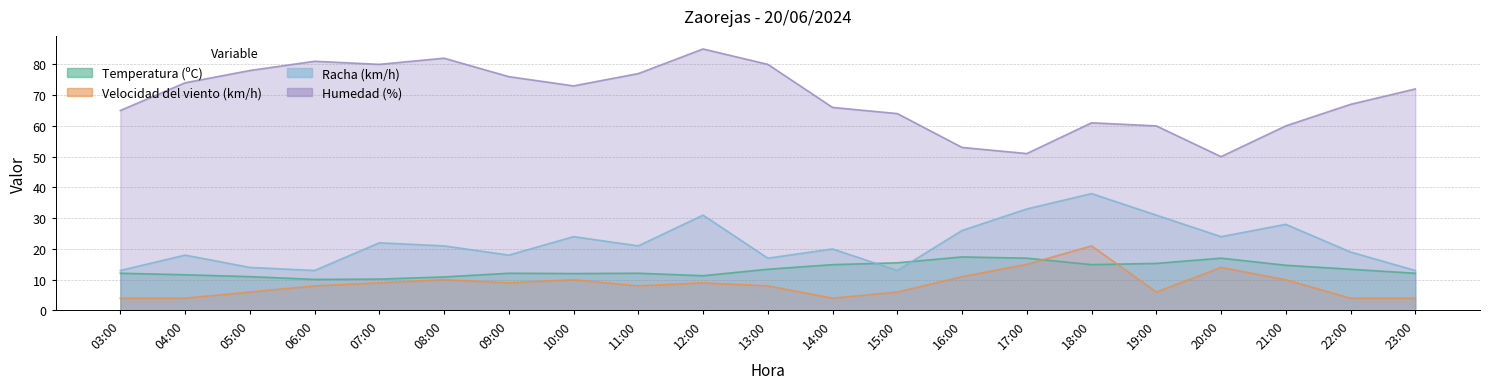

True or false: Racha (km/h) and Velocidad del viento (km/h) intersect in this chart.

False